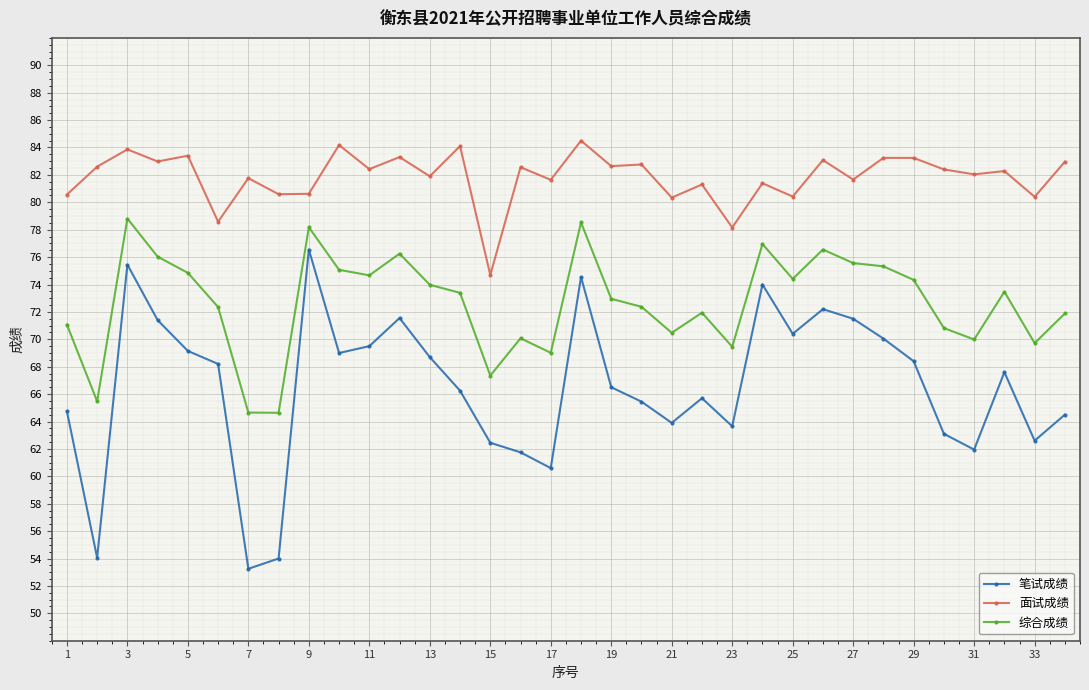

What is the value of the 笔试成绩 point at the 27th from the left?

71.5